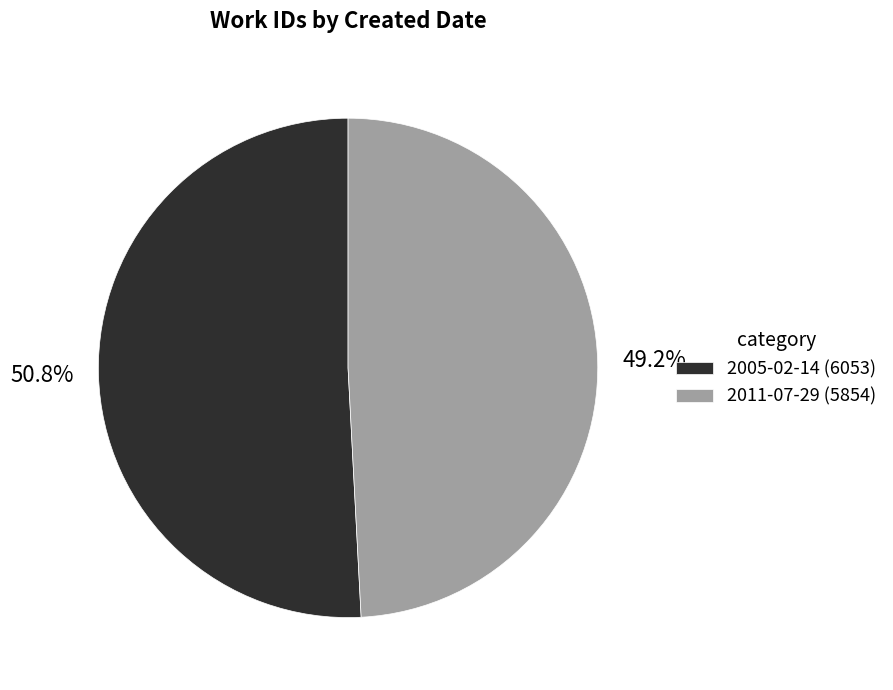

What portion of the pie excludes 2005-02-14?

49.2%